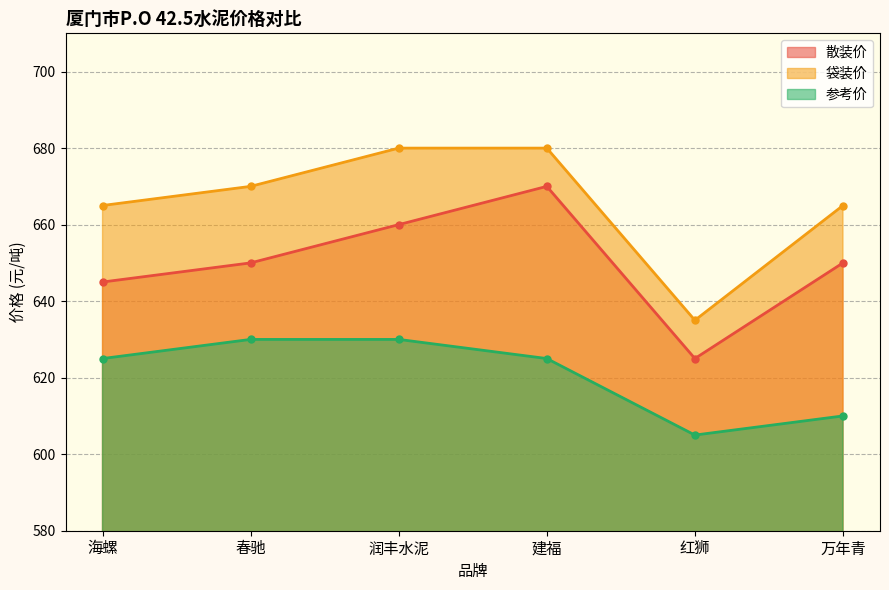

What is the difference between the maximum and second lowest values in the 袋装价 series?

15